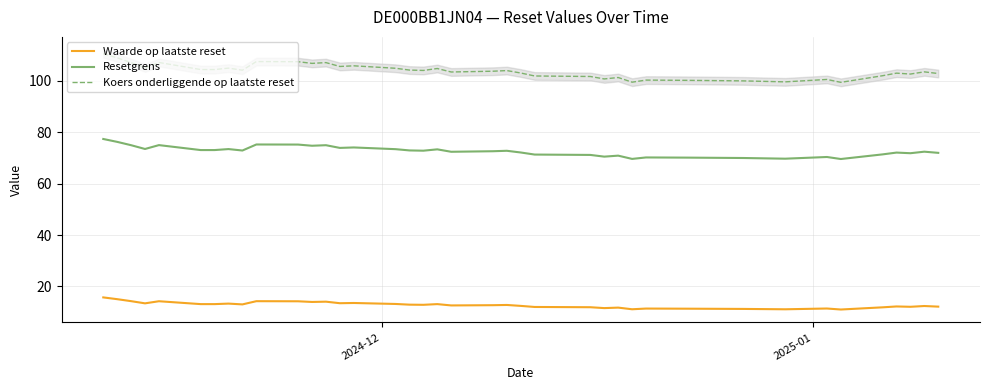

True or false: Resetgrens and Waarde op laatste reset intersect in this chart.

False